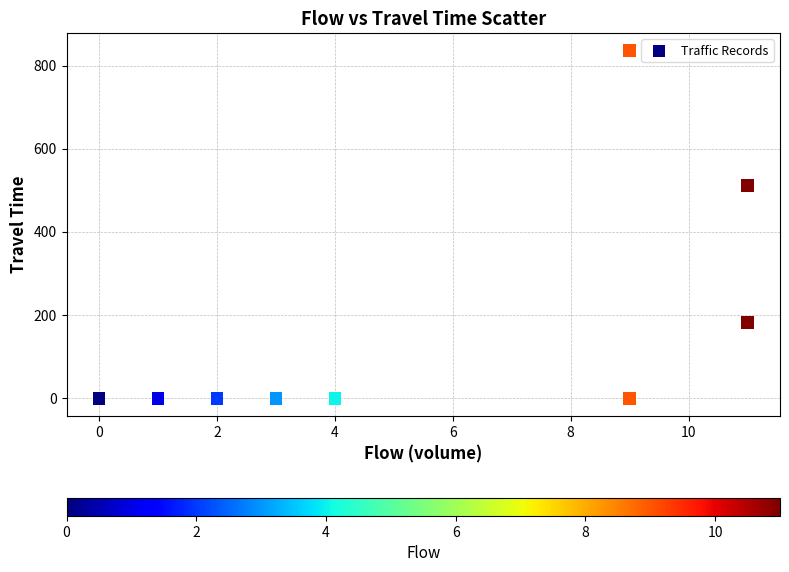

What Y value in the scatter plot is closest to 417?

511